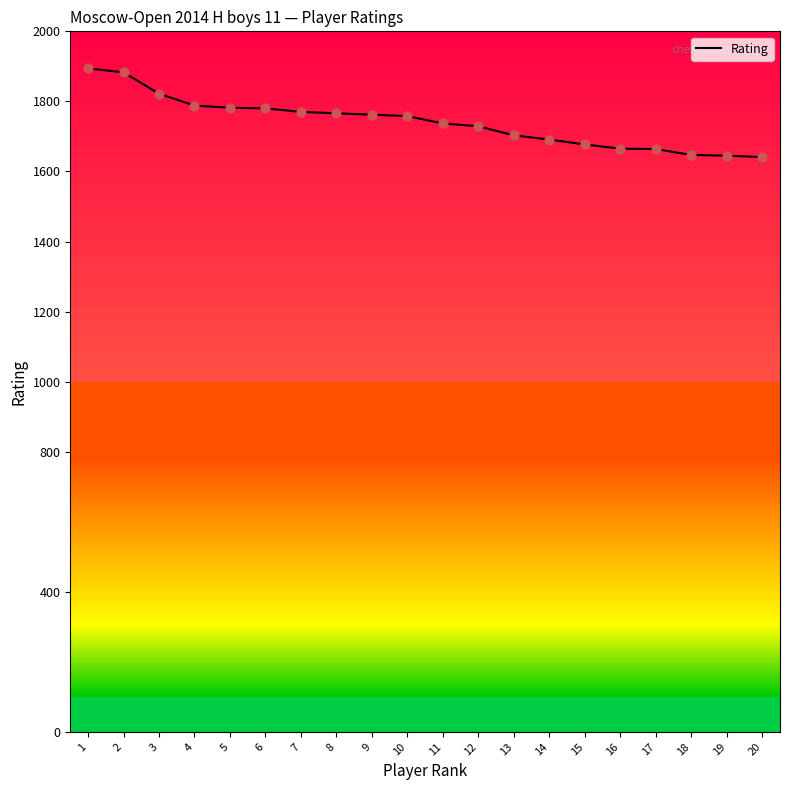

What is the change in value from 3 to 11?

-85